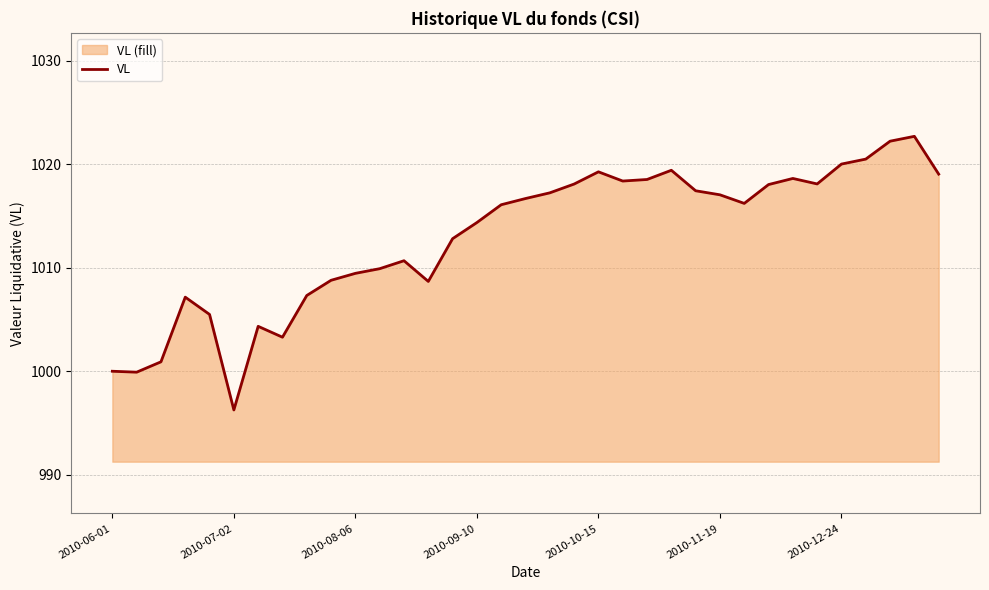

What is the difference between the maximum and minimum values?

26.4